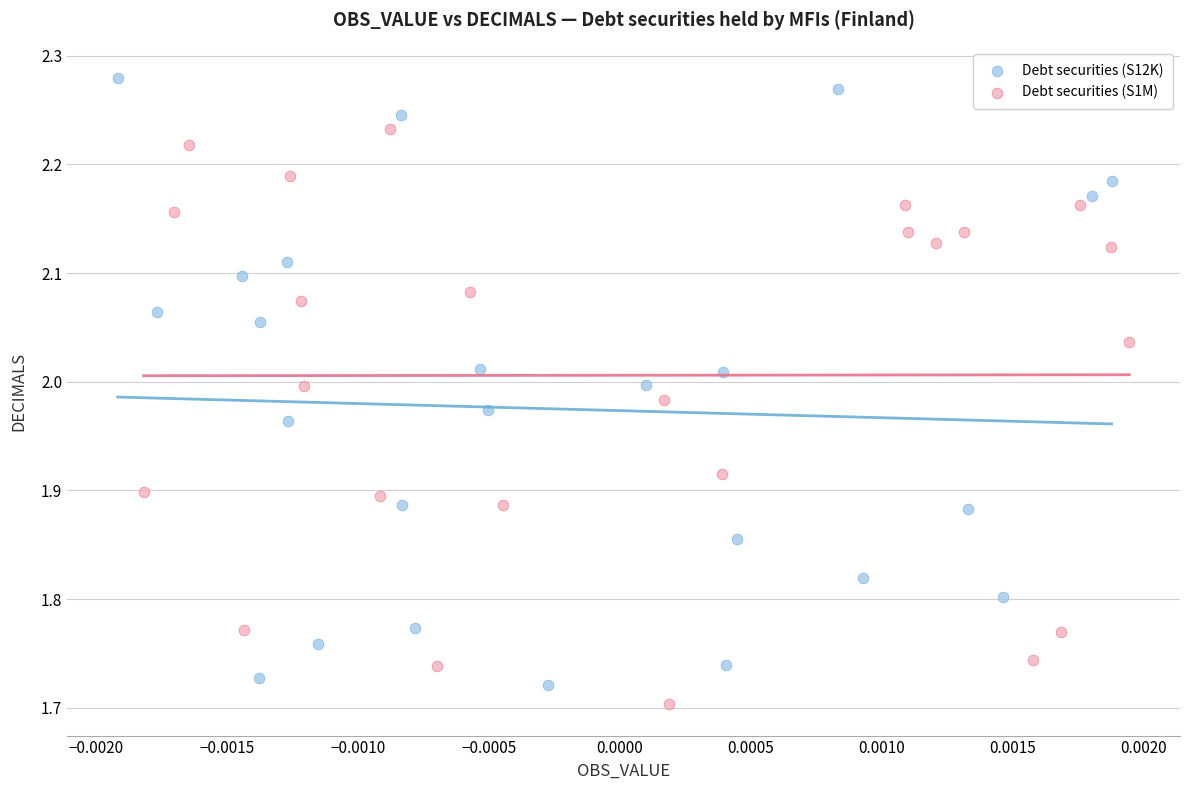

What are all the series names shown in the legend?

Debt securities (S12K), Debt securities (S1M)